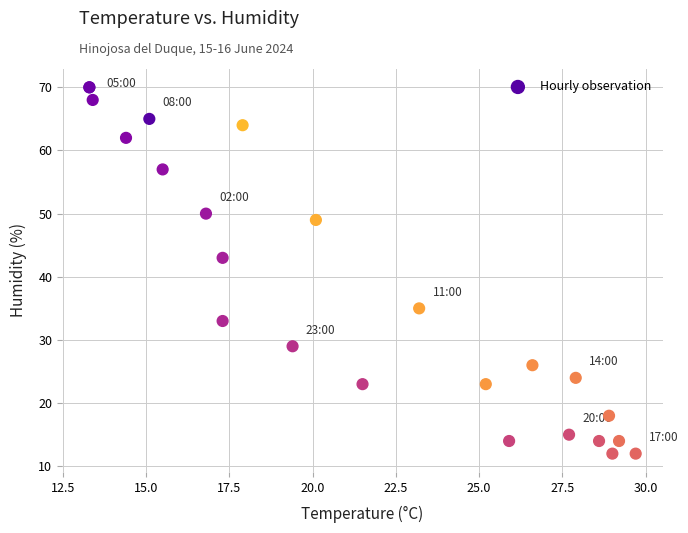

What Y value in the scatter plot is closest to 41?

43